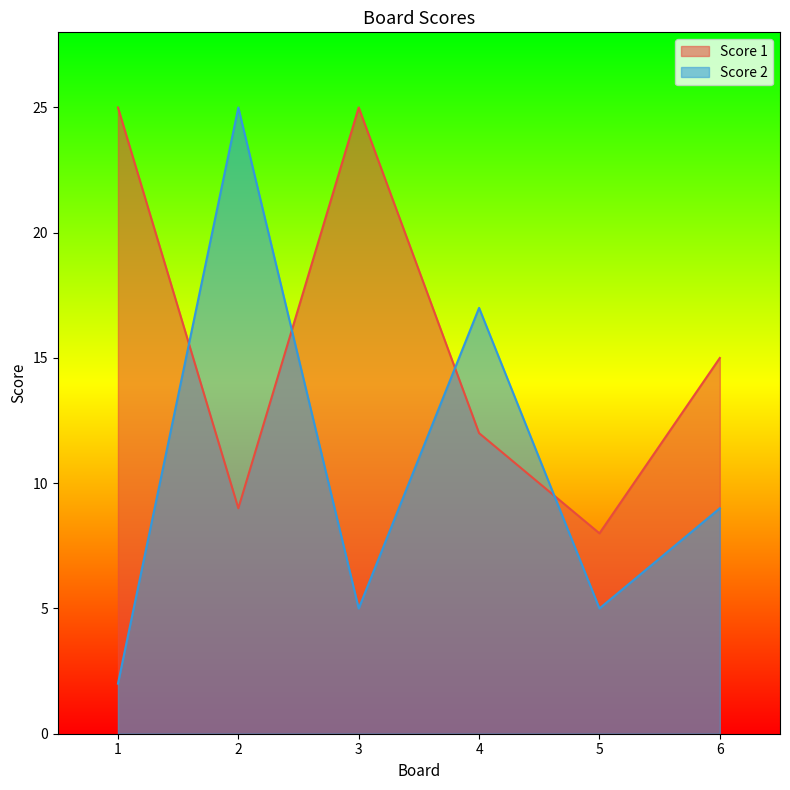

What is the difference between the highest and lowest values at 1?

23